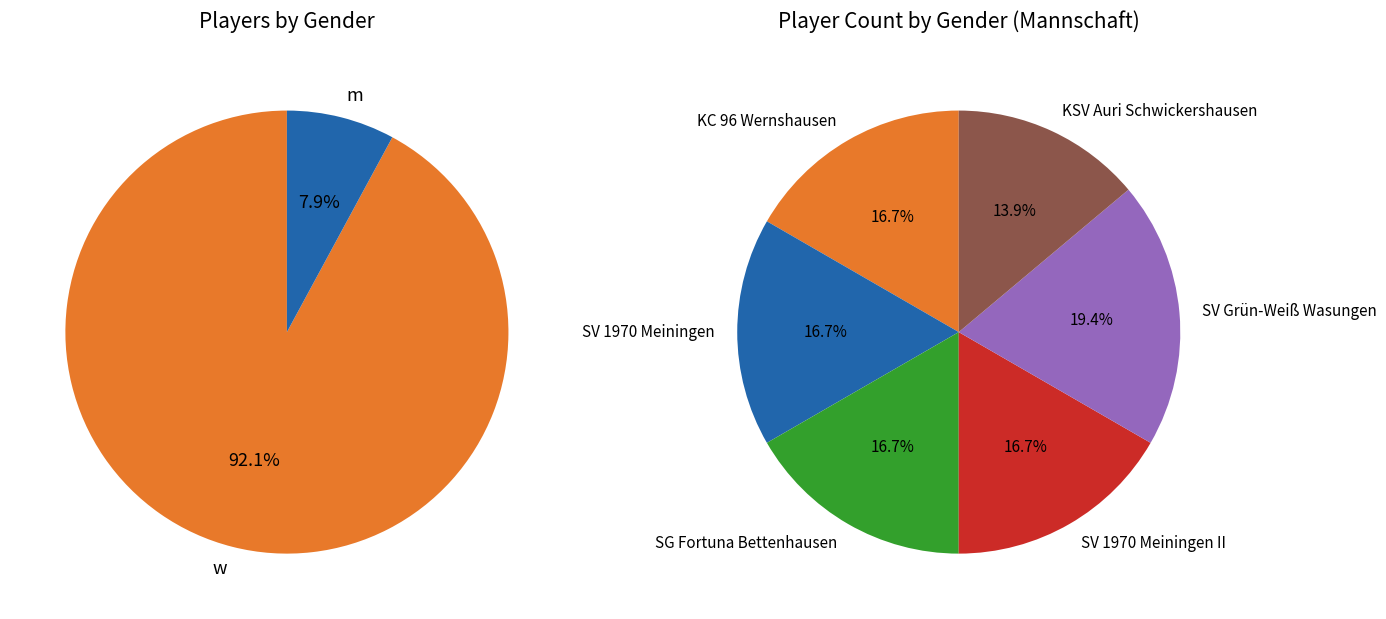

Which has a higher value, m or w?

w